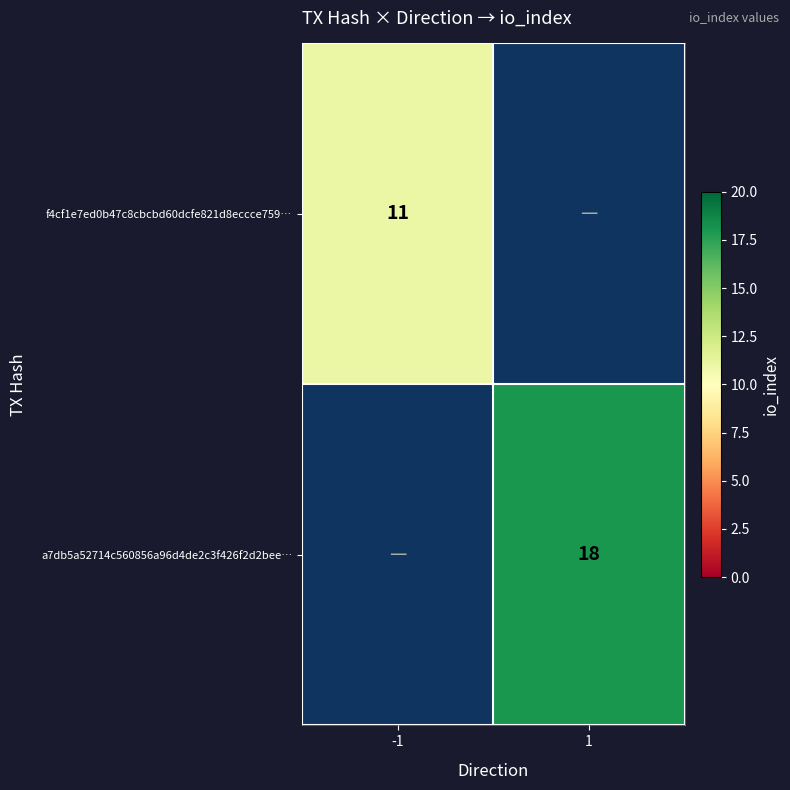

True or false: a7db5a52714c560856a96d4de2c3f426f2d2bee… has a value of 29 at 1.

False